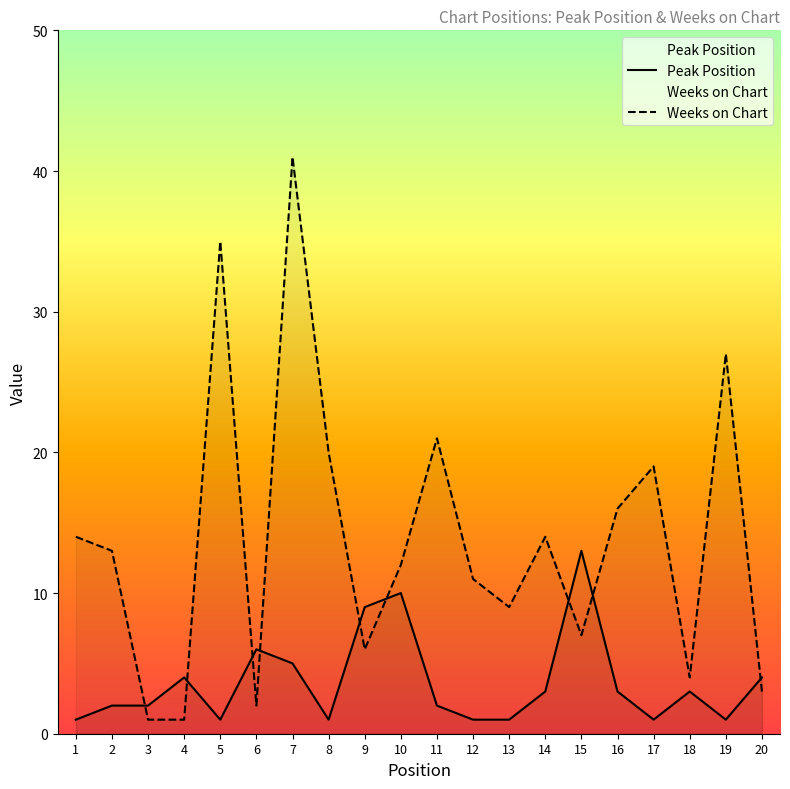

How many lines are shown in the chart?

2